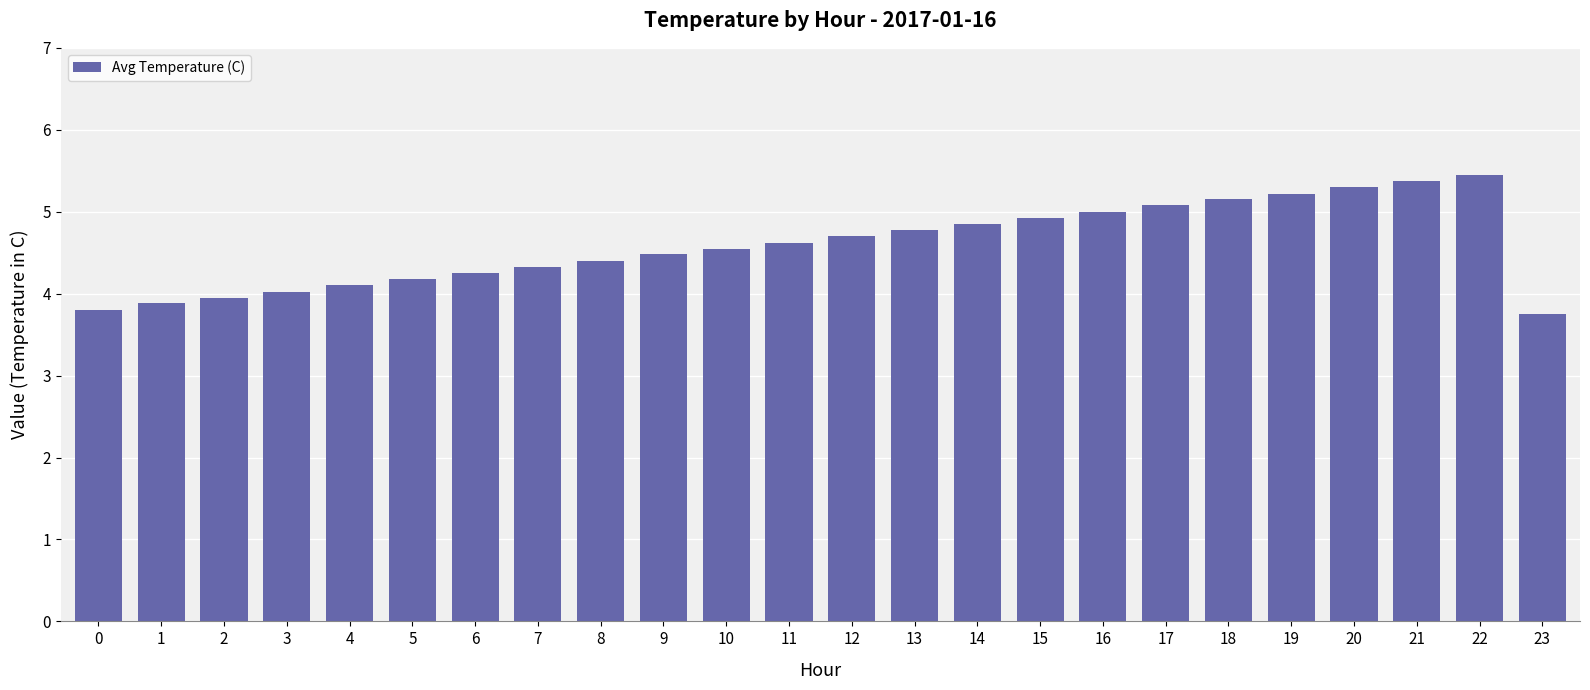

The chart shows a value of 2.3 at 6. True or false?

False